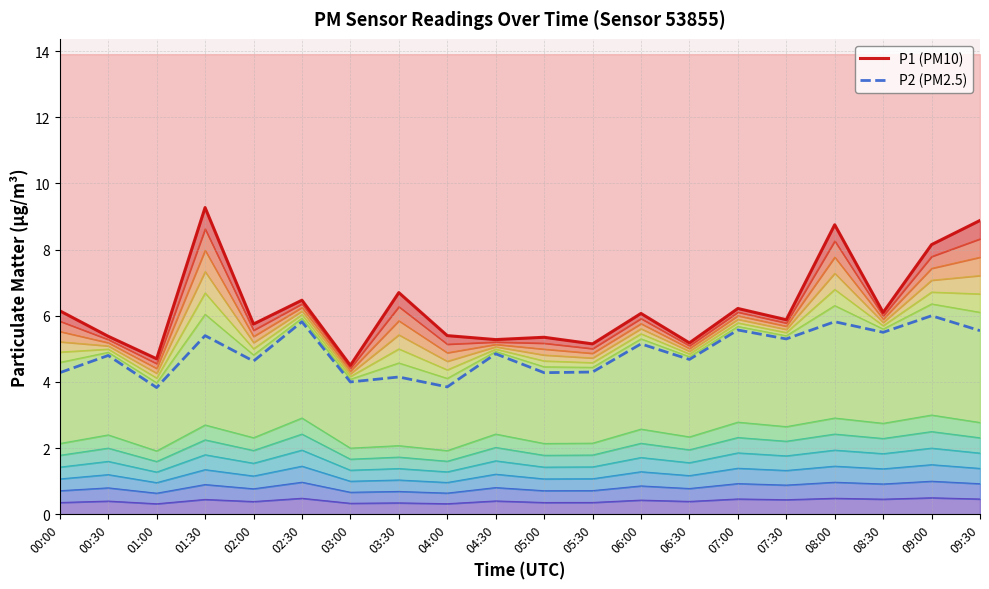

At which label is P2 (PM2.5) closest to 4?

03:00